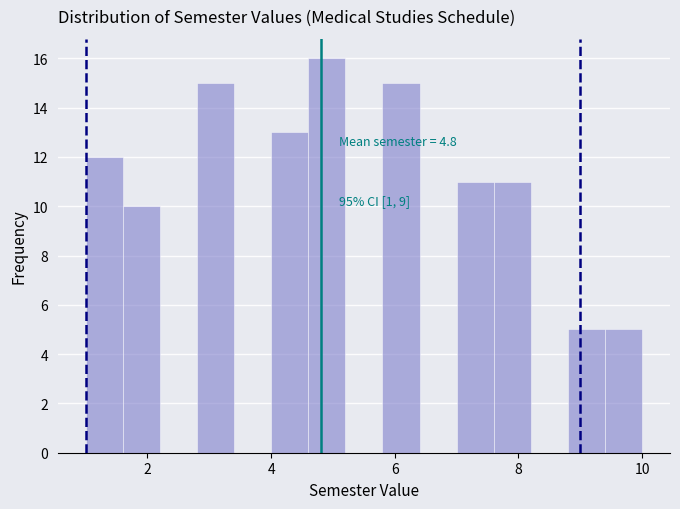

Read against the x-axis, roughly where is the centre of the tallest bar?

5.0